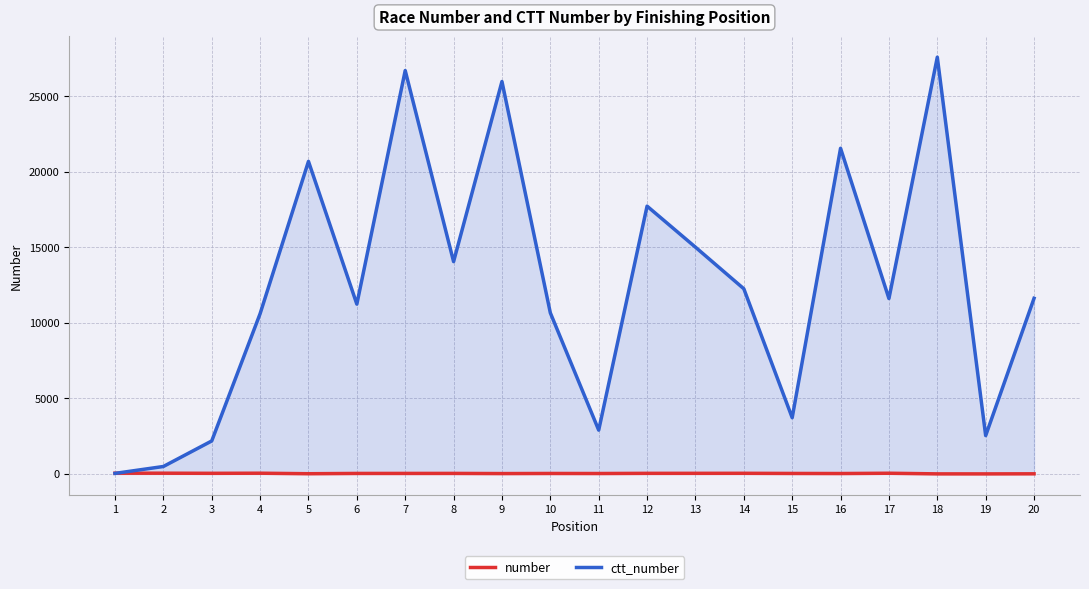

Reading left to right, transcribe all the data shown in this chart.

number: 48	47	39	46	12	31	32	33	22	29	26	37	38	40	30	25	44	2	1	6
ctt_number: 34	490	2180	10601	20680	11234	26692	14047	25966	10657	2896	17719	15003	12251	3718	21547	11604	27577	2534	11619